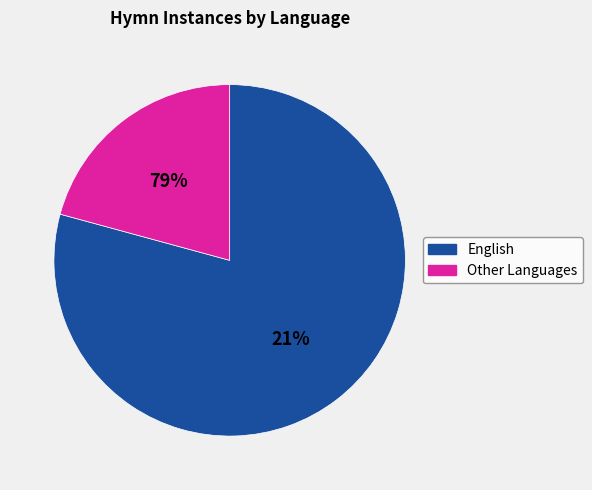

Which category accounts for the majority?

English